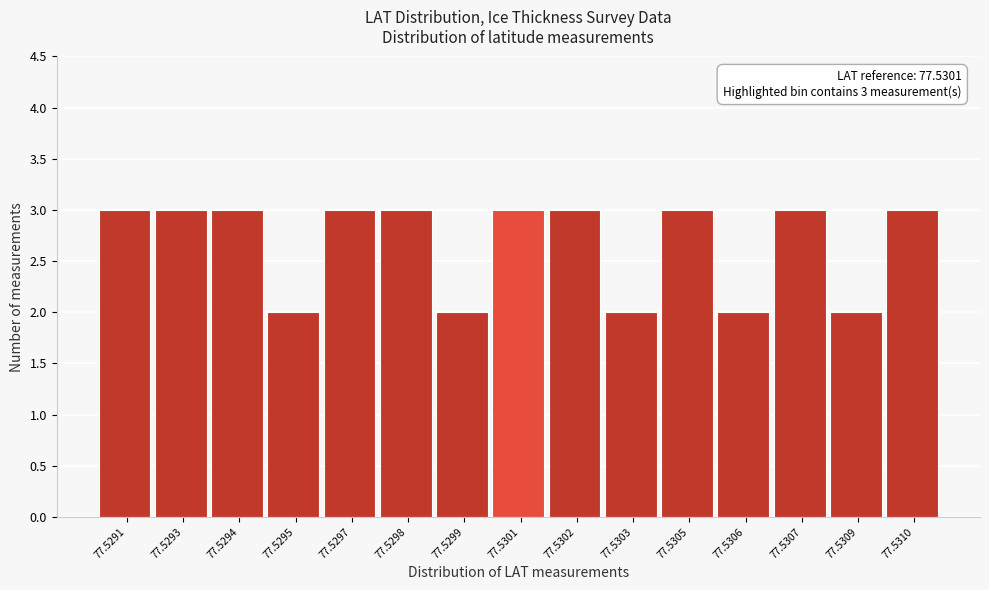

Reading left to right, what are all the values shown in this chart?

77.5291=3	77.5293=3	77.5294=3	77.5295=2	77.5297=3	77.5298=3	77.5299=2	77.5301=3	77.5302=3	77.5303=2	77.5305=3	77.5306=2	77.5307=3	77.5309=2	77.5310=3